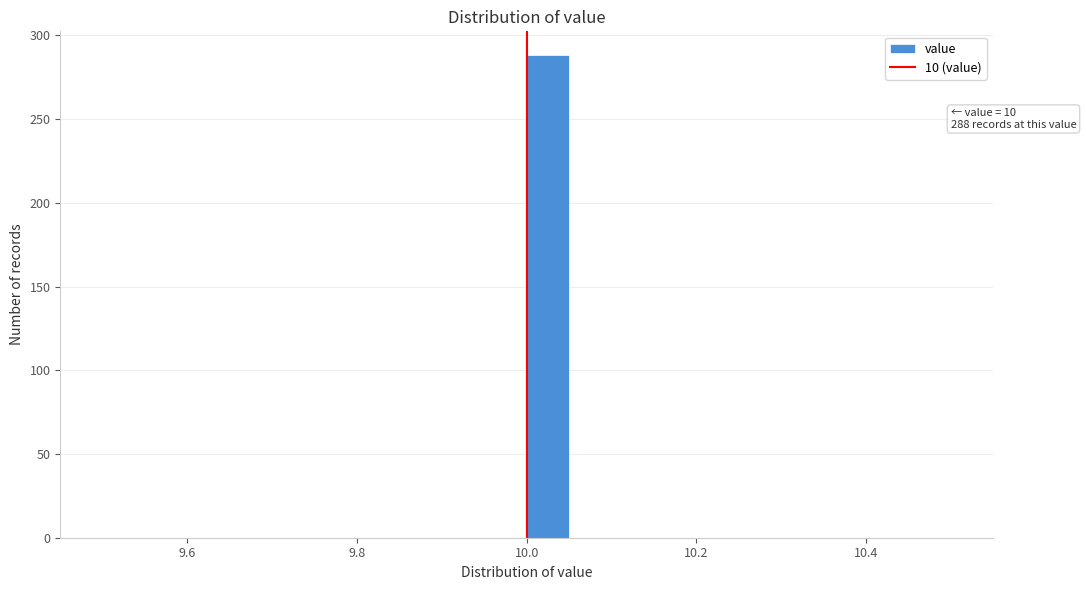

Around what value on the x-axis is the tallest bar? Give the approximate position of its centre, as read against the axis.

10.02